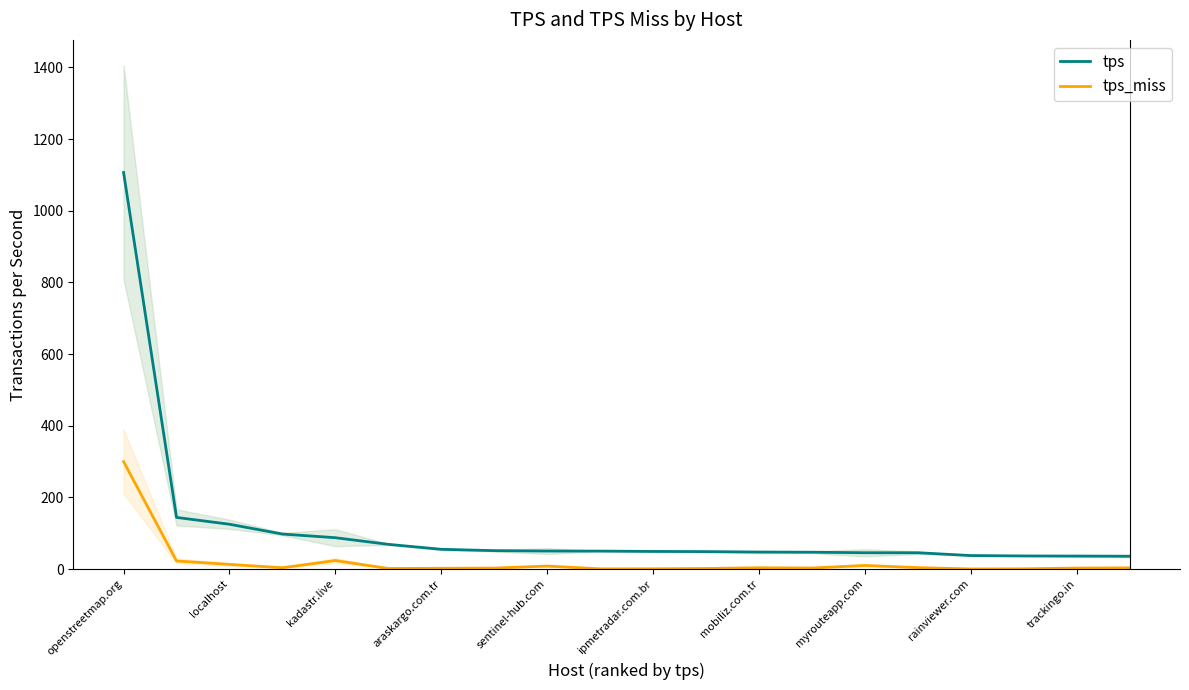

What is the average value of the tps_miss series?

20.3